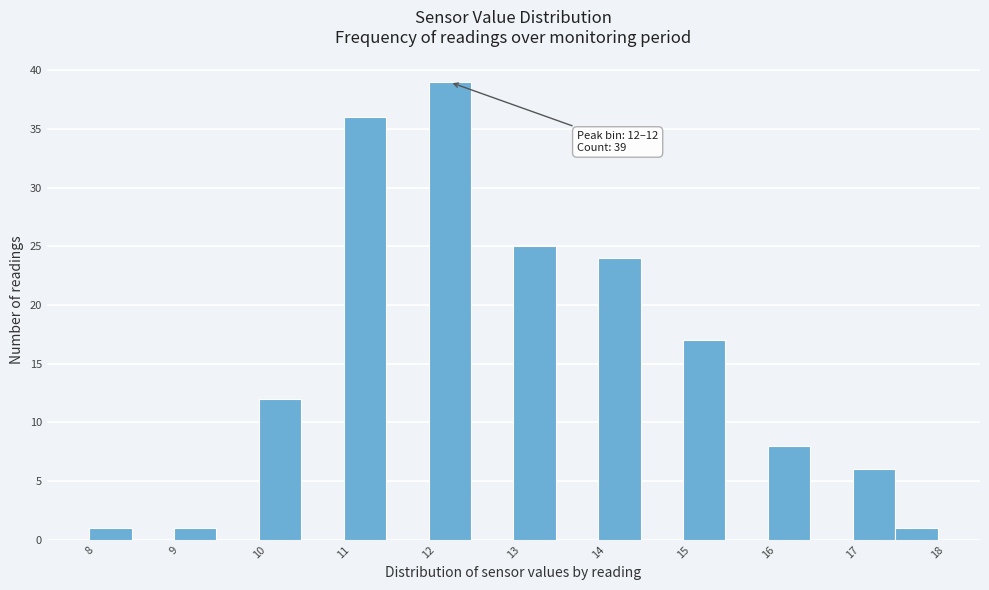

Which range on the x-axis has the tallest bar?

12.0 to 12.5